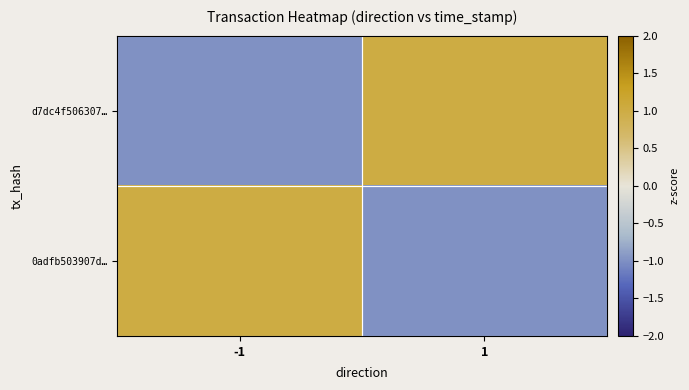

Which has a higher value, 1 or -1?

1